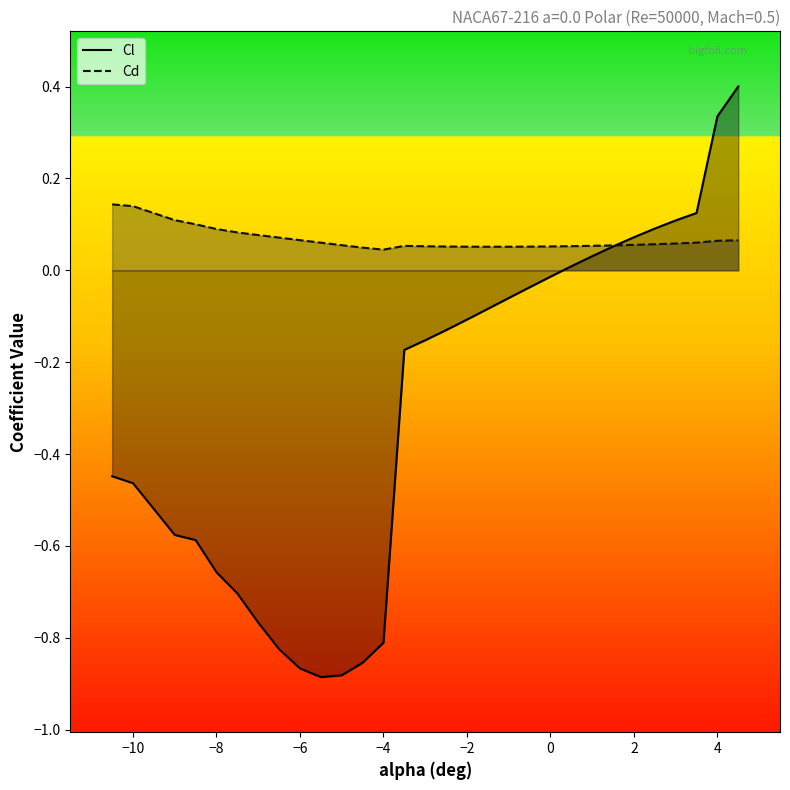

What is the difference between the maximum and second lowest values in the Cl series?

1.3